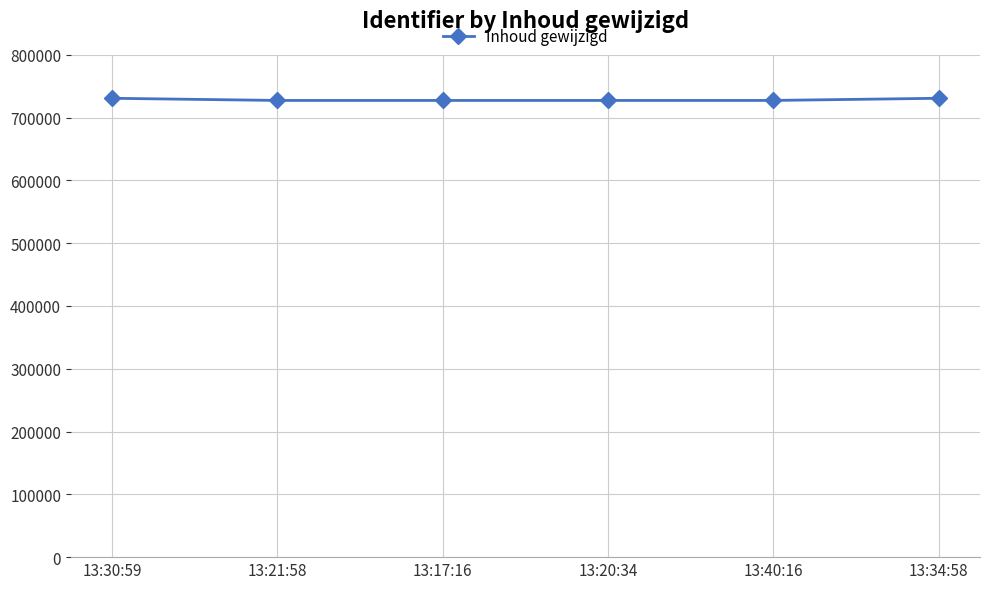

What is the difference between the maximum and minimum values?

3449